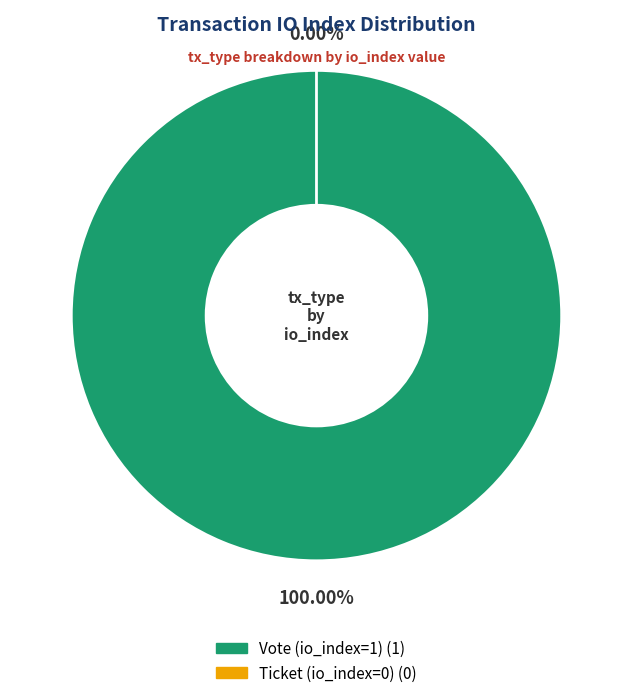

True or false: Vote (io_index=1) accounts for 100% of the total.

True